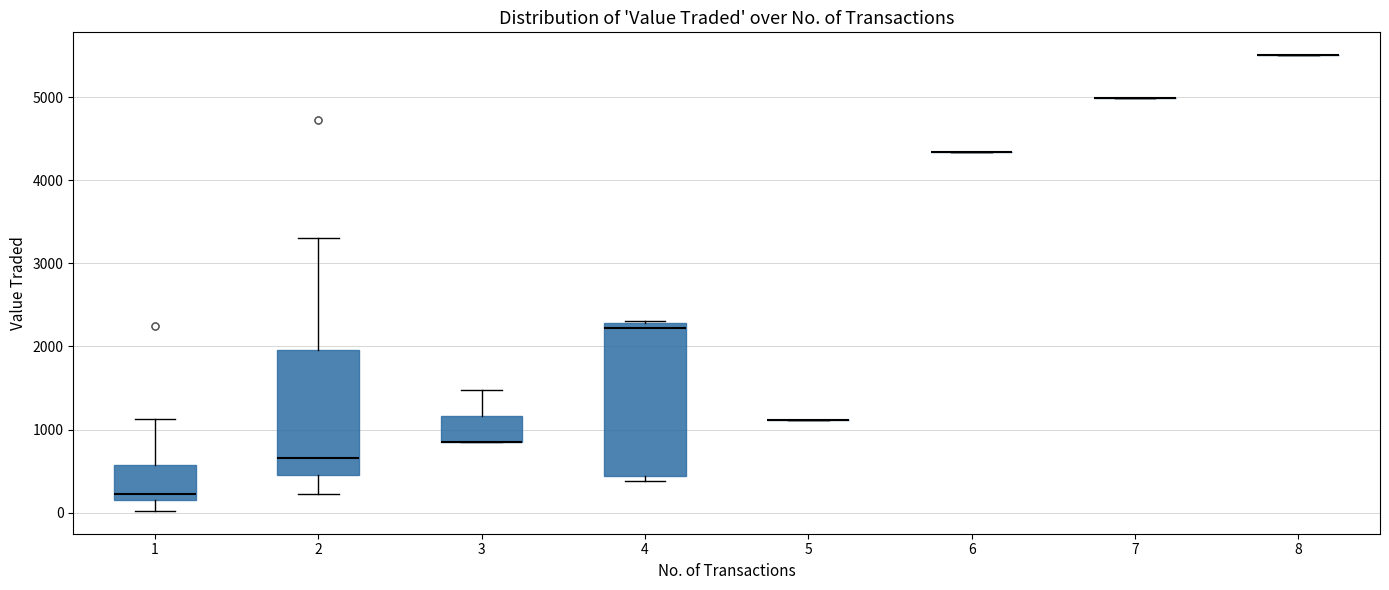

Reading left to right, transcribe this box plot: for each box, give where its median line is, the range the box spans, and where its two whiskers end, as read against the y-axis. The values are not printed on the chart, so give them approximately, as read against the axis.

1: median 200 (just above the box's lower edge), box 200 to 600, whiskers 0 to 1100
2: median 700, box 500 to 2000, whiskers 200 to 3300
3: median 900 (drawn on the box's lower edge), box 900 to 1200, whiskers 900 to 1500
4: median 2200, box 400 to 2300, whiskers 400 (just below the box's lower edge) to 2300
5: box collapsed to a line at 1100, whiskers 1100 to 1100
6: box collapsed to a line at 4300, whiskers 4300 to 4300
7: box collapsed to a line at 5000, whiskers 5000 to 5000
8: box collapsed to a line at 5500, whiskers 5500 to 5500